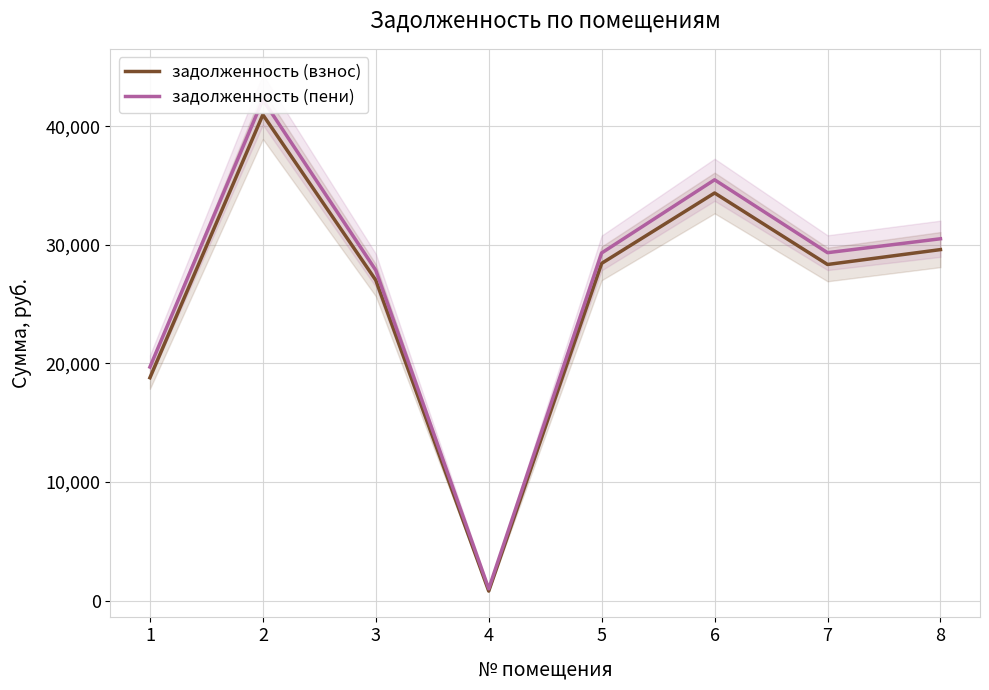

What is the lowest value of the задолженность (взнос) series?

799.3